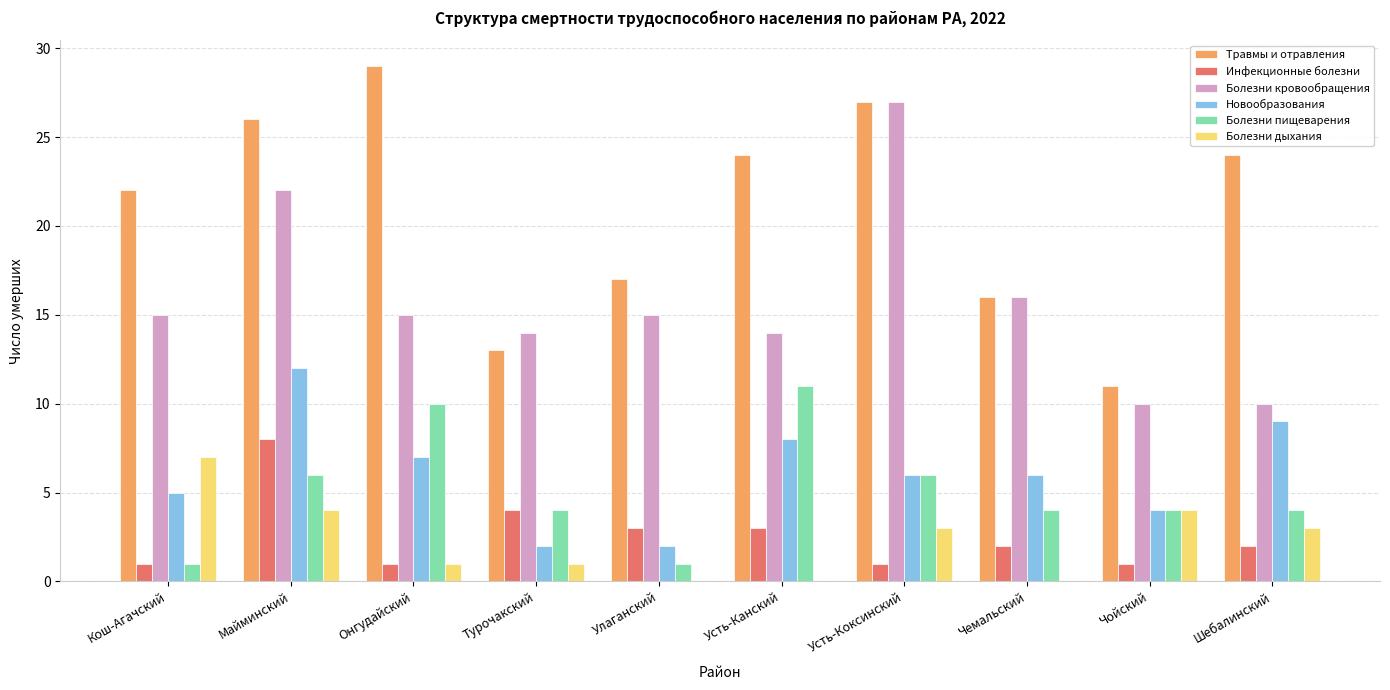

How many Болезни дыхания values are between 0 and 4?

9